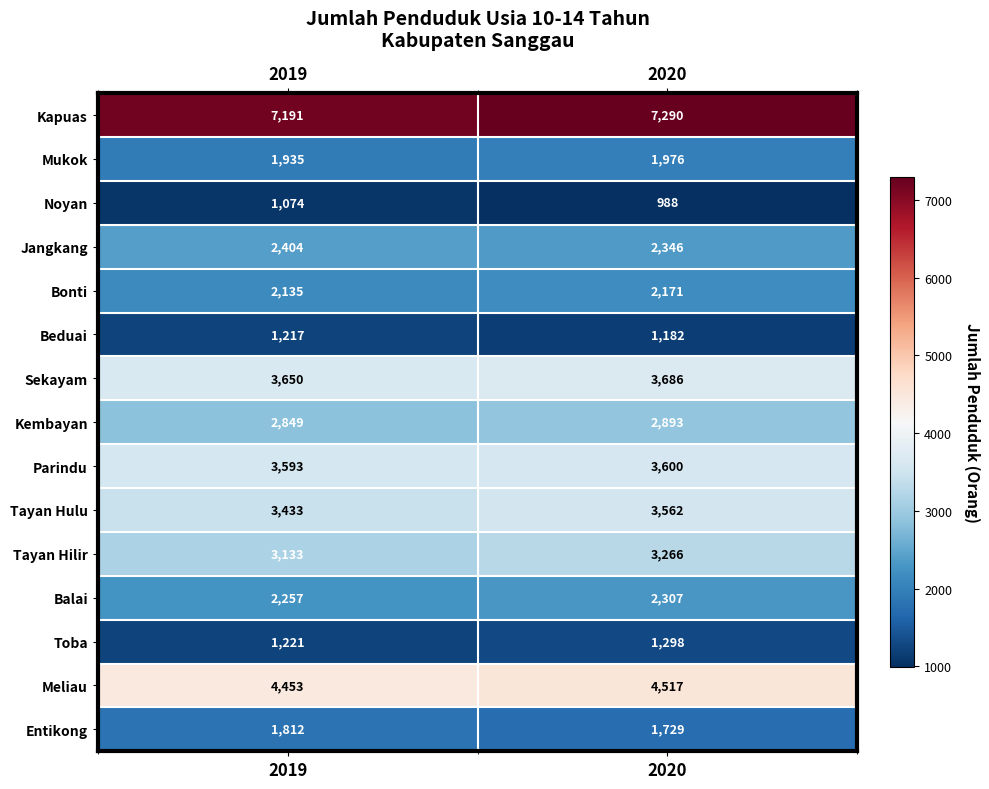

Read the Balai value at 2019, to the nearest 10.

2260